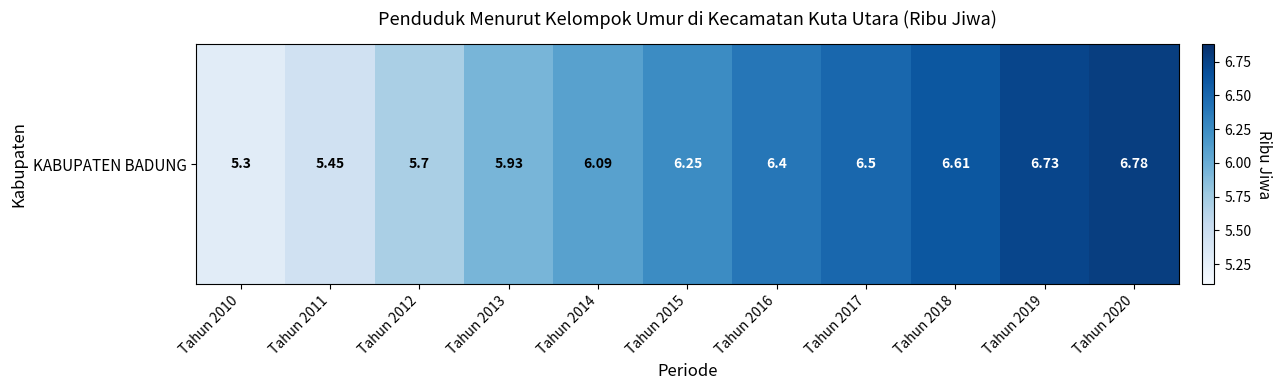

List the labels in order of value, smallest first.

Tahun 2010, Tahun 2011, Tahun 2012, Tahun 2013, Tahun 2014, Tahun 2015, Tahun 2016, Tahun 2017, Tahun 2018, Tahun 2019, Tahun 2020